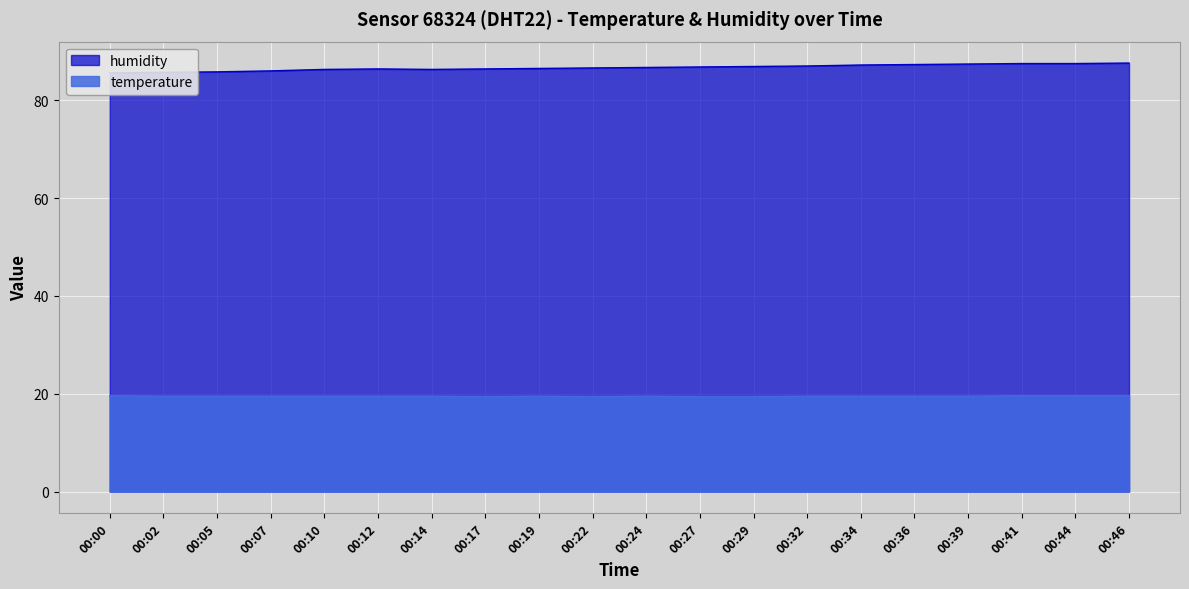

At which category does temperature reach its first local peak?

00:19